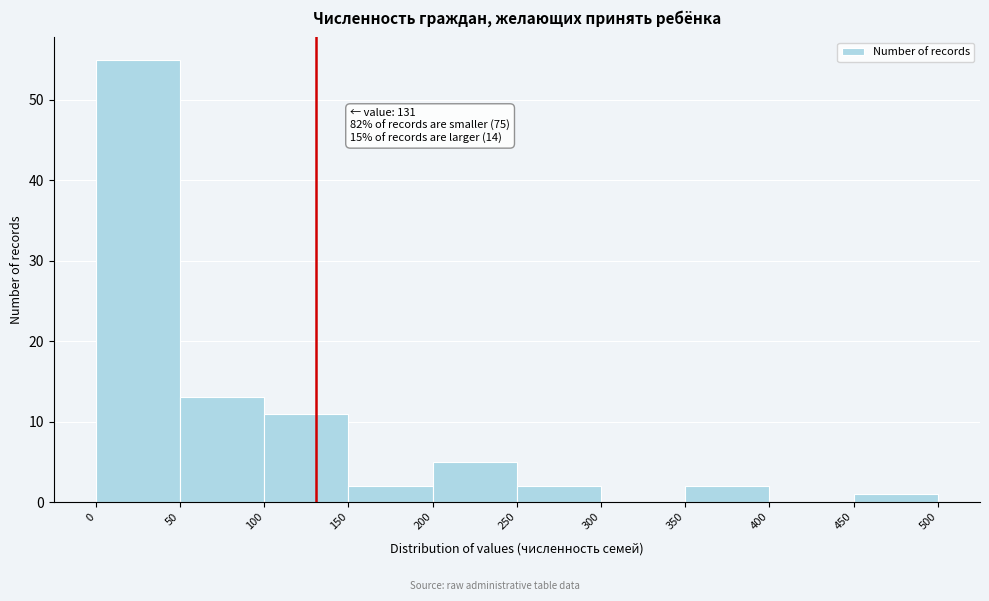

Over which range of the x-axis is the bar tallest?

0 to 50